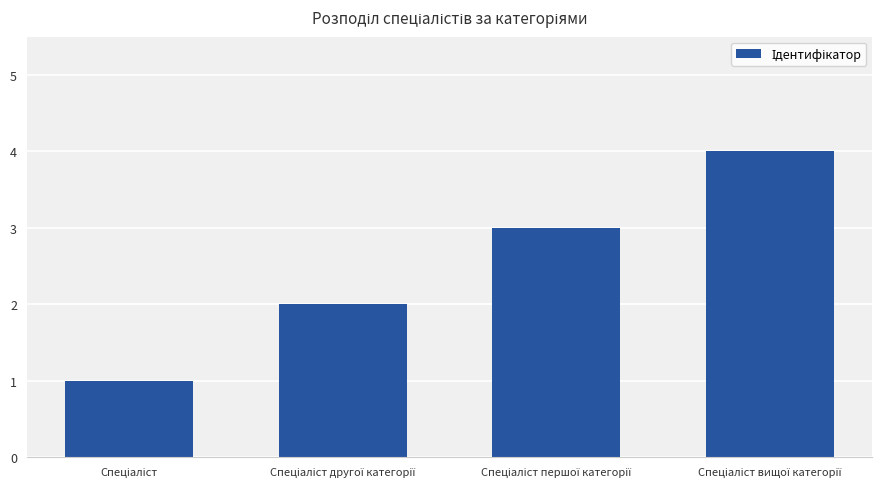

Are the bars horizontal?

No